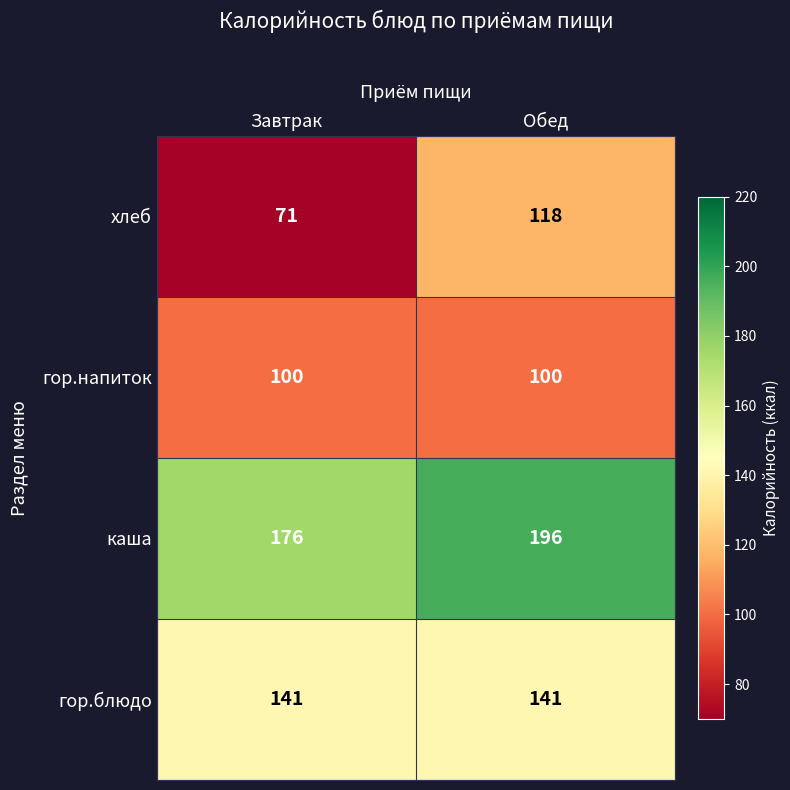

At which category does the chart reach its peak across all series?

Обед